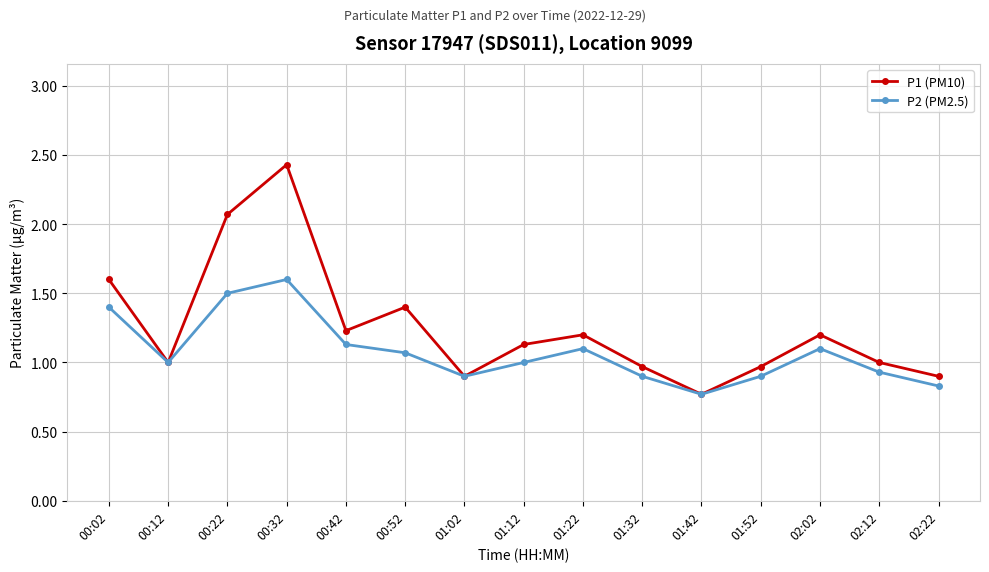

Which series has the widest spread of values?

P1 (PM10)